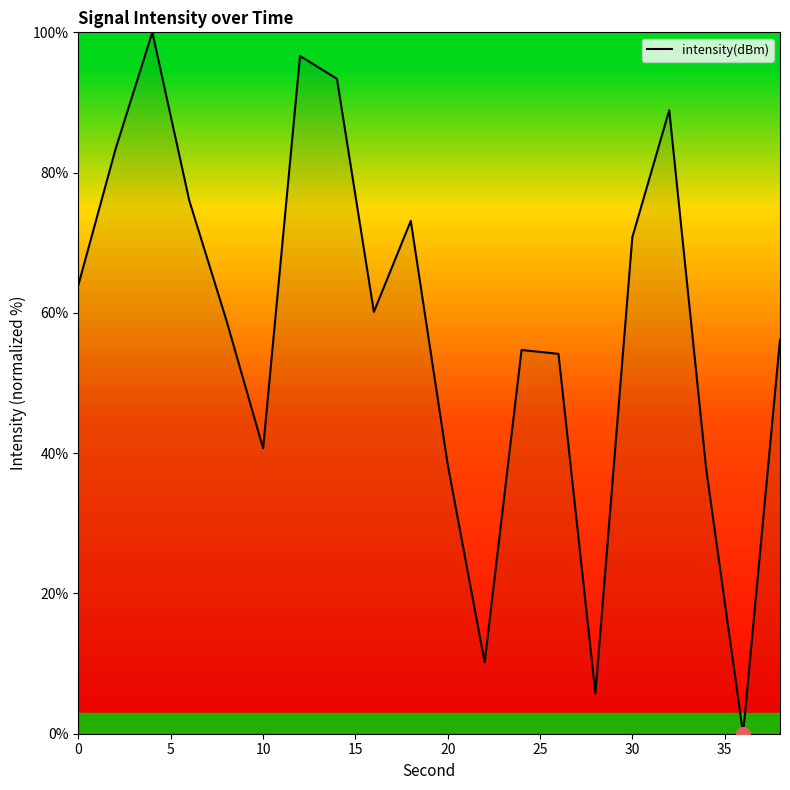

What is the difference between the maximum and minimum values?

100.0